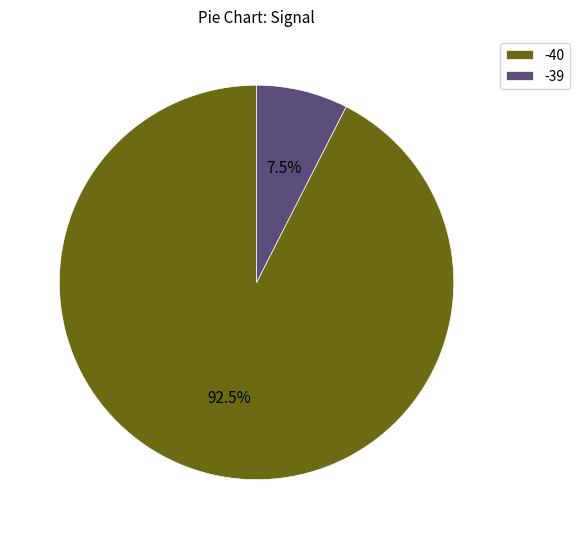

How much of the chart is everything except -40?

7.5%